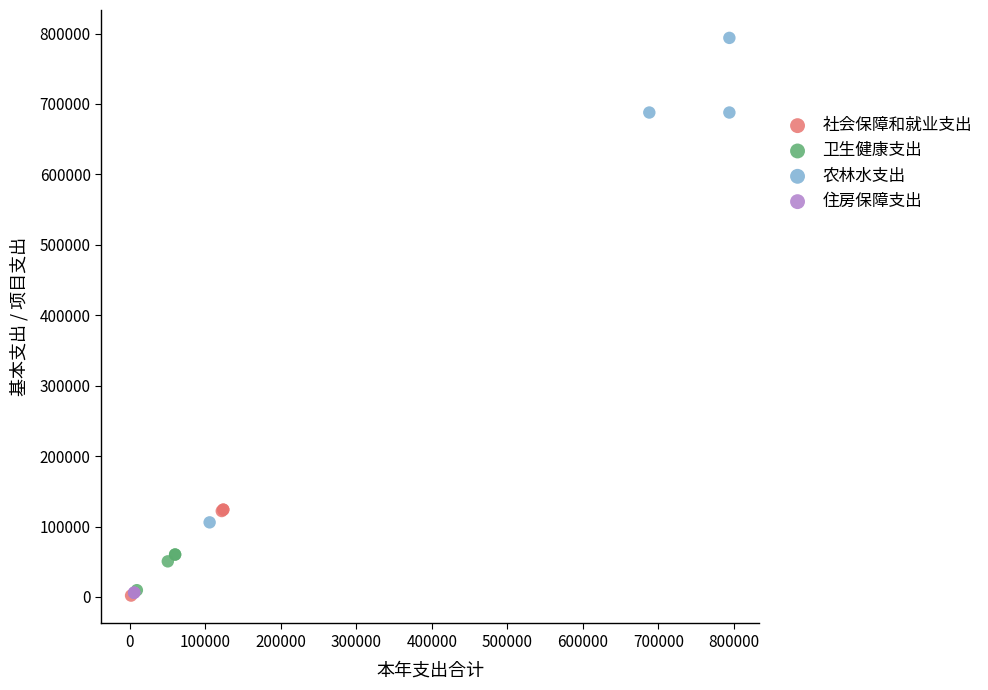

Which series reaches the maximum Y coordinate?

农林水支出